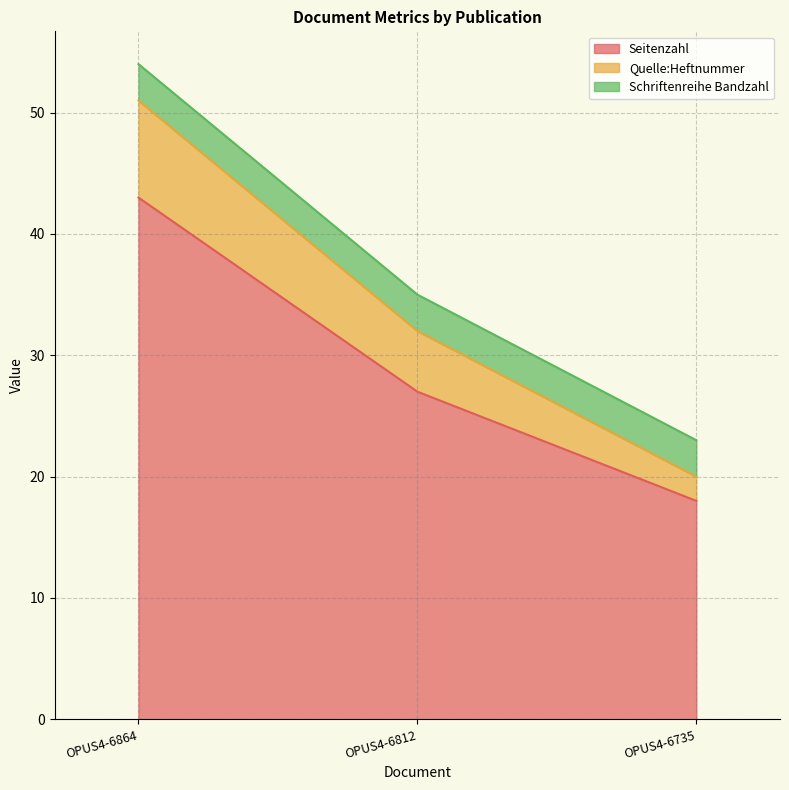

What is the maximum value for Seitenzahl?

43